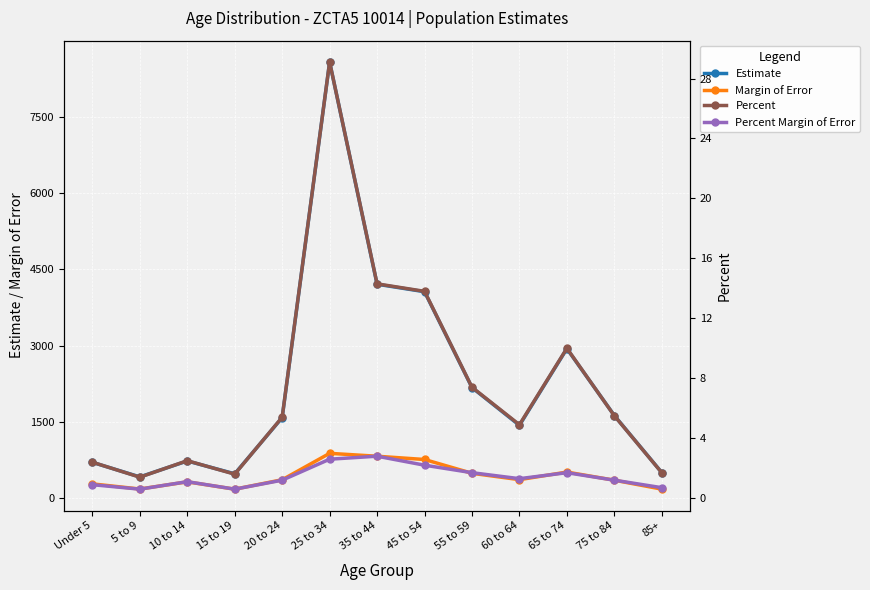

True or false: Margin of Error has a value of 621.1 at 20 to 24.

False